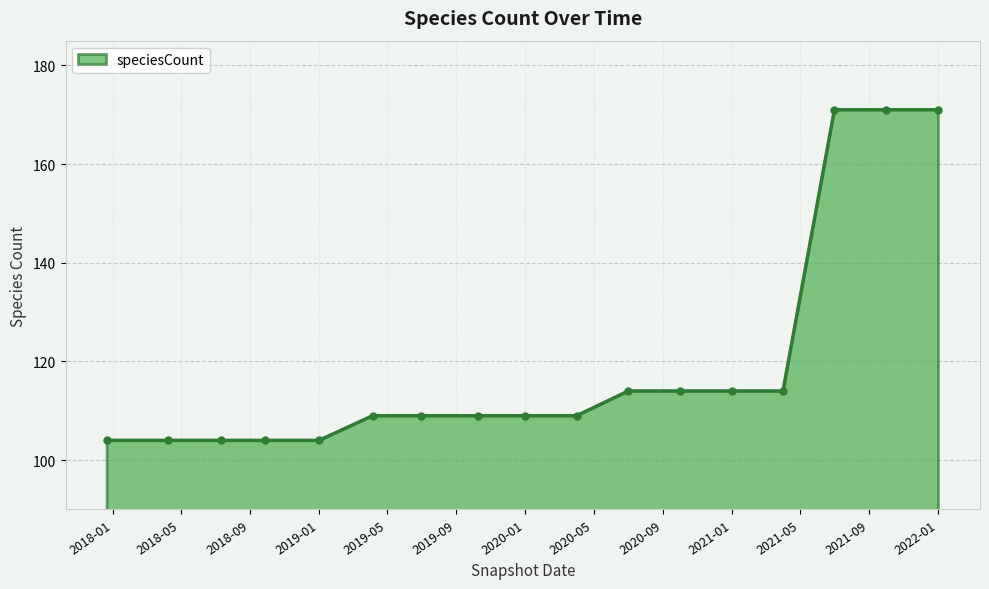

How many lines are shown in the chart?

1